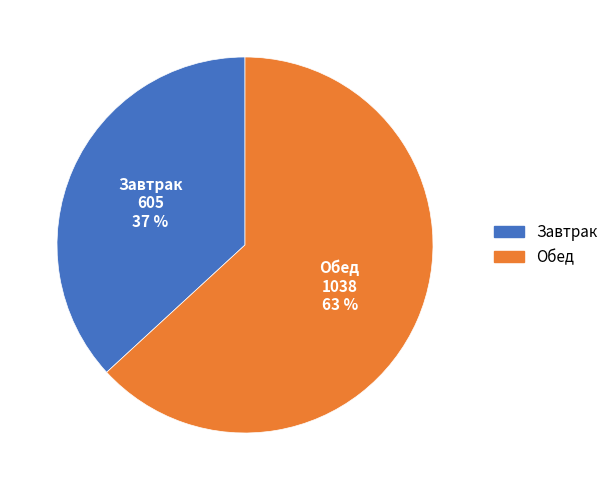

Does any single category account for the majority?

Yes